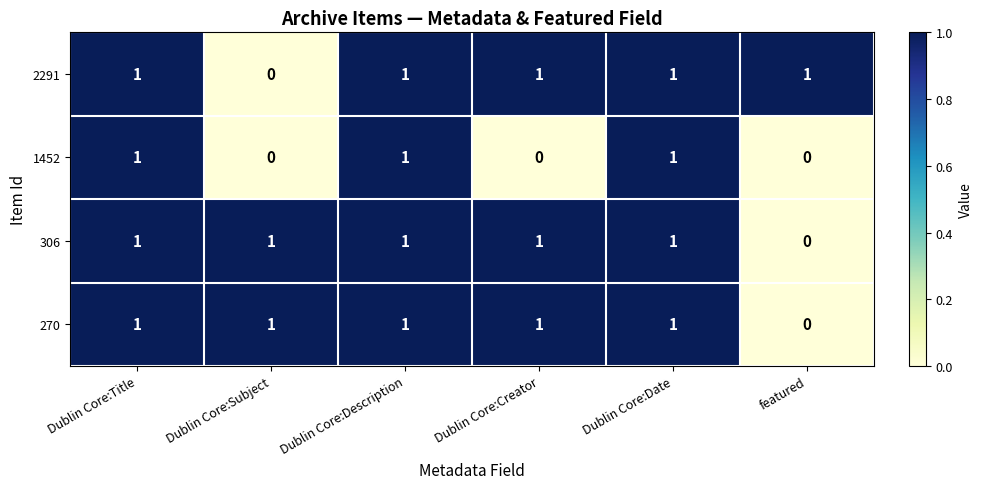

At how many categories does at least one series exceed 0?

6